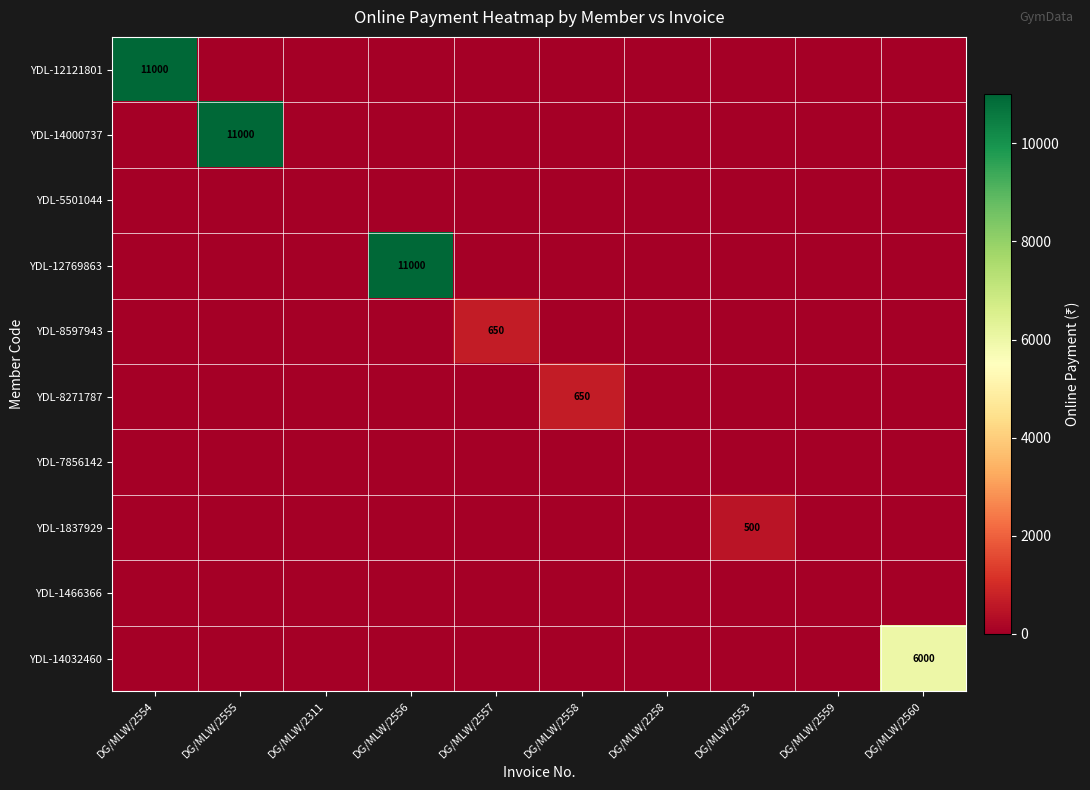

The YDL-12769863 series shows 11000 at DG/MLW/2556. True or false?

True